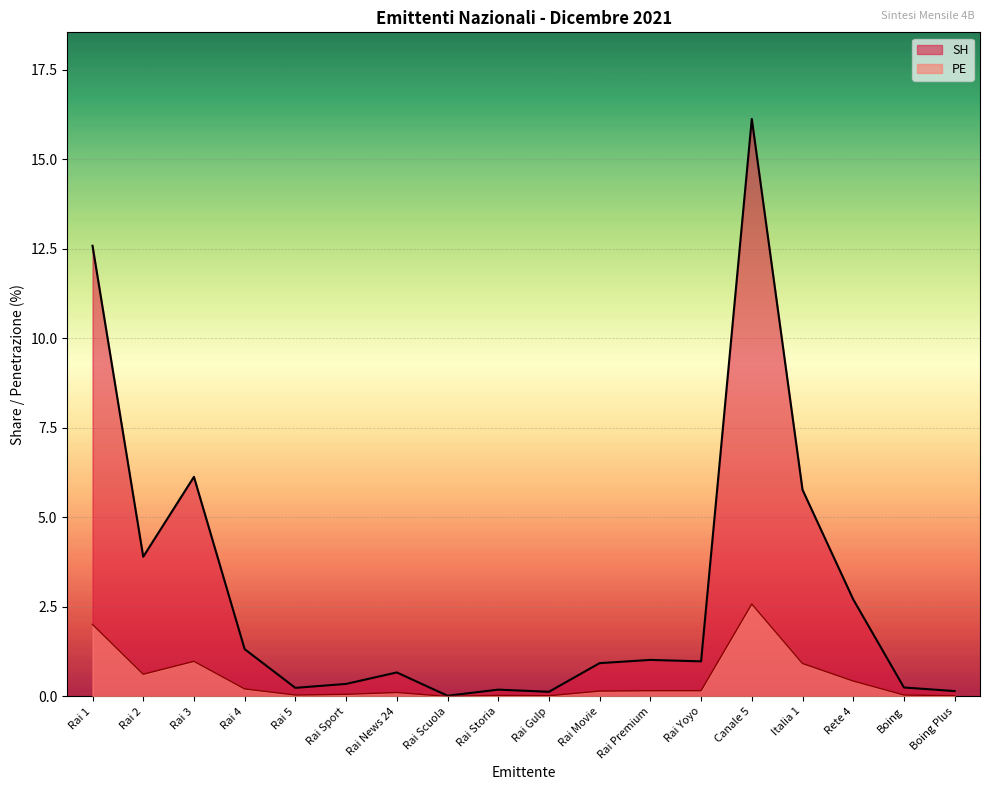

How many data points in PE are above 0?

17